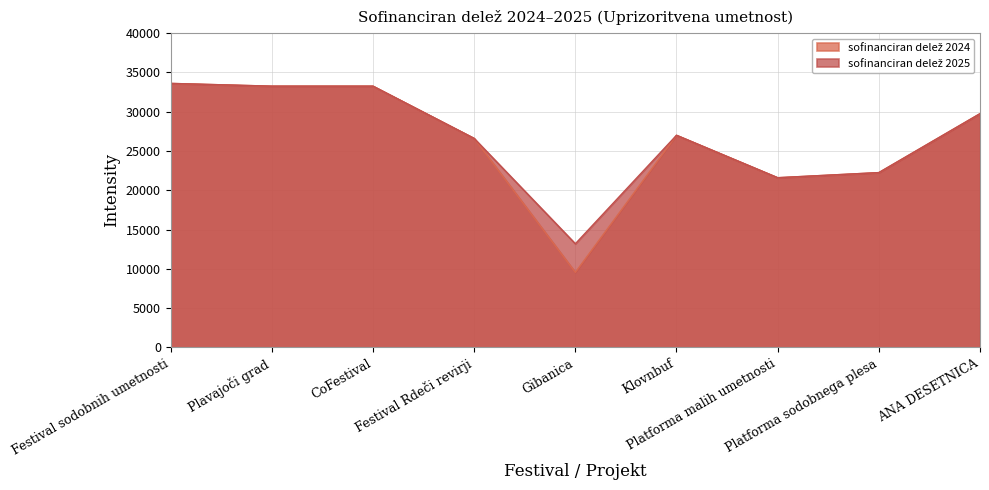

True or false: sofinanciran delež 2025 and sofinanciran delež 2024 intersect in this chart.

False